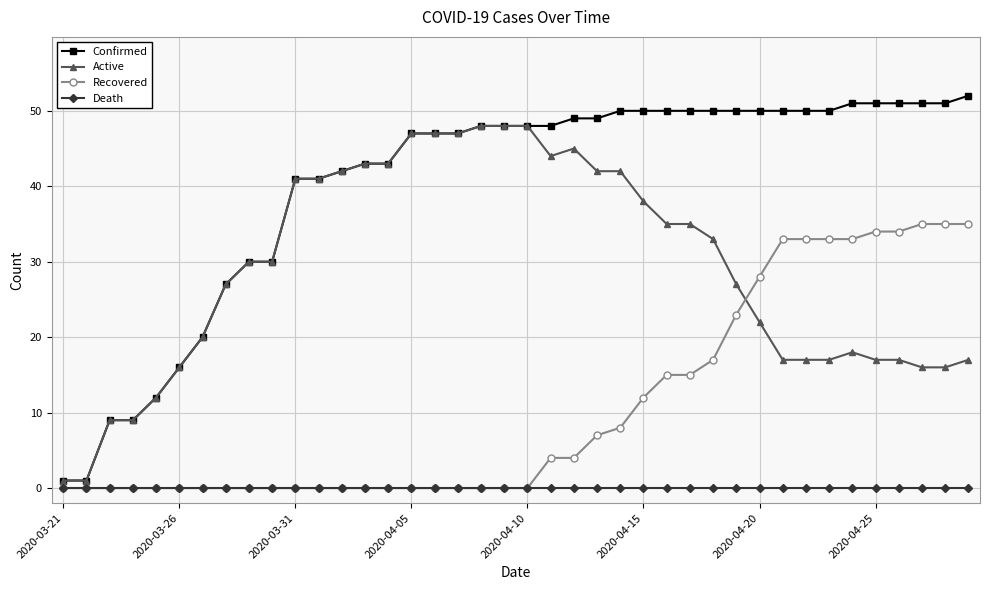

Which series has the largest range (max minus min)?

Confirmed